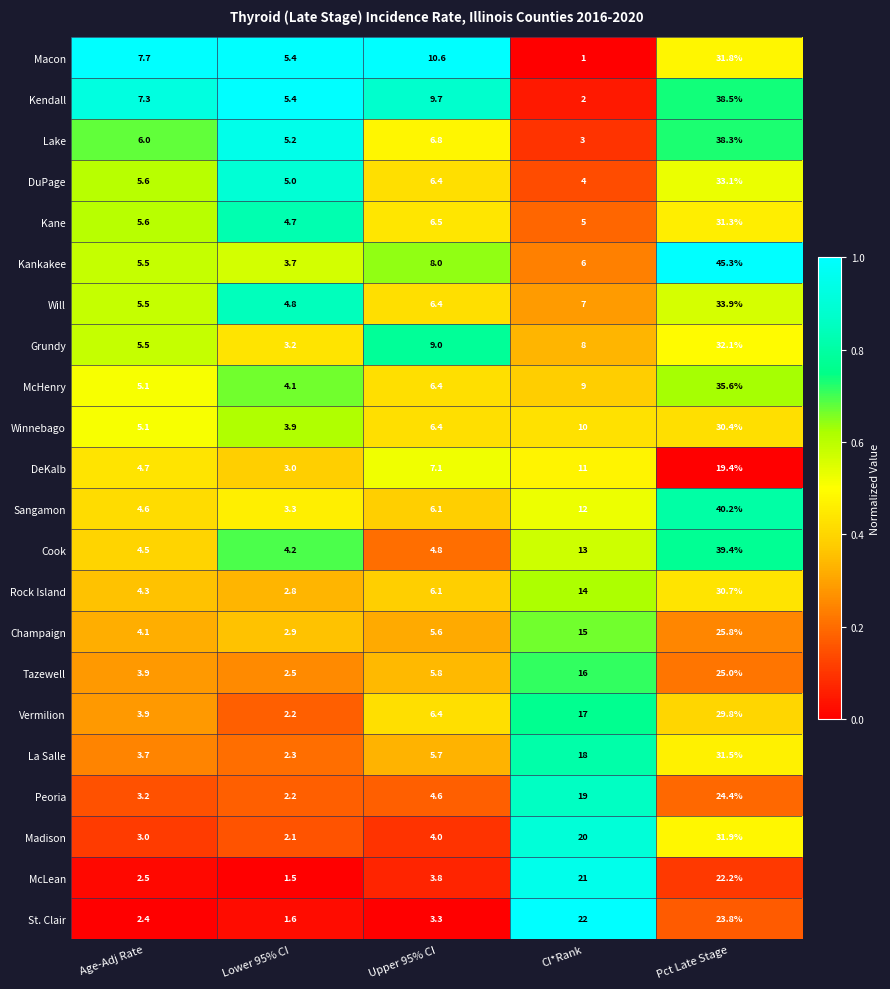

What is the average value of the Champaign series?

10.7